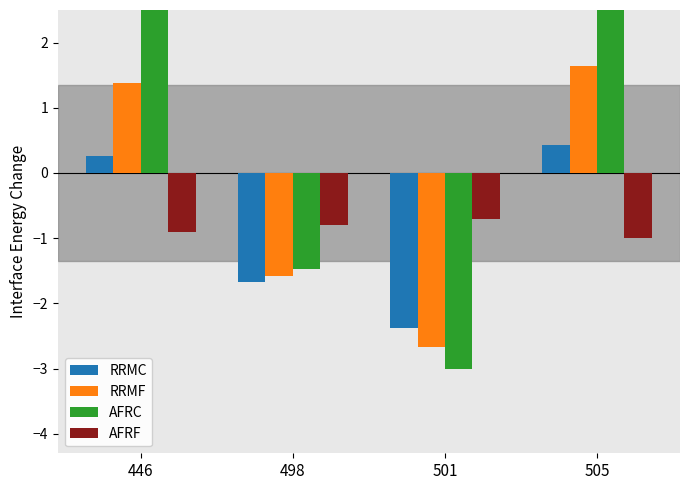

What is the spread (max minus min) of values at 505?

4.0